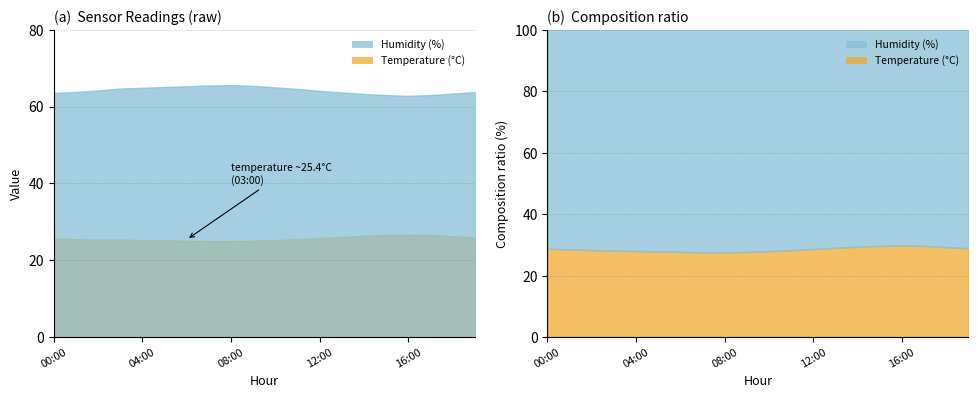

The value of humidity at 18:00 is 91.7. True or false?

False